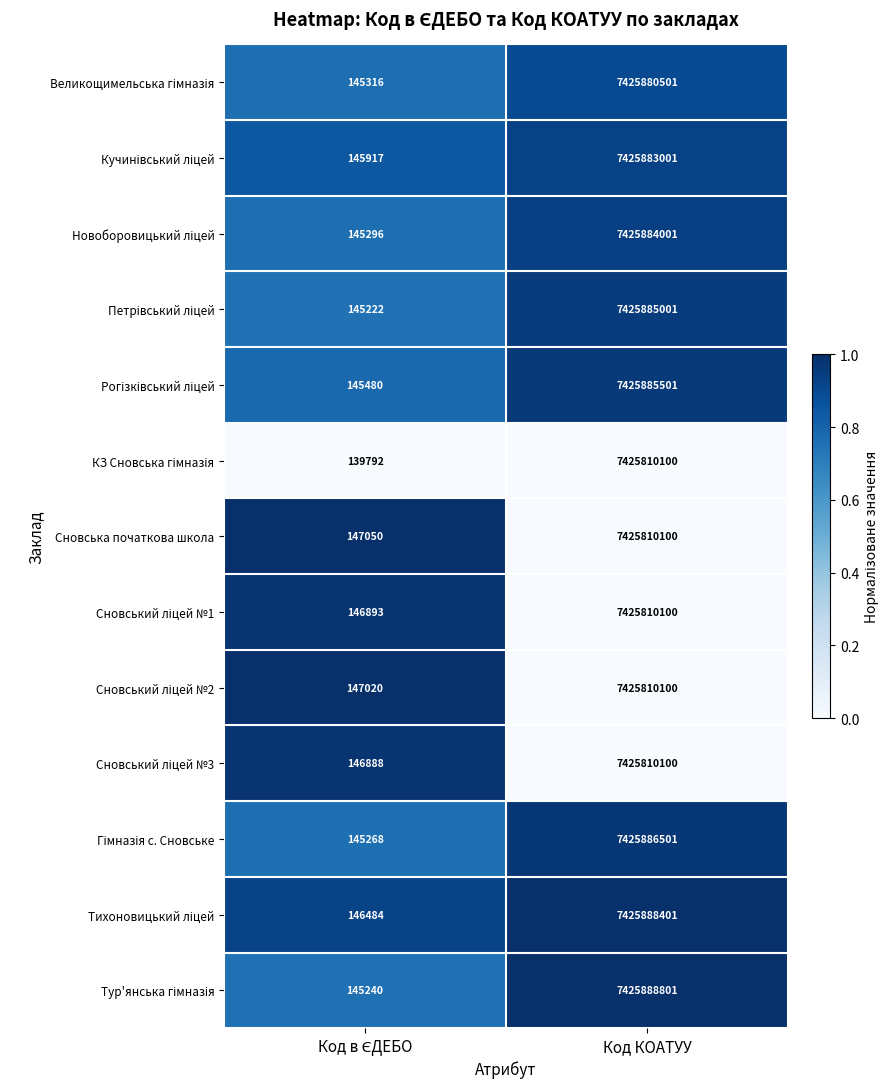

What is the smallest value displayed?

139792